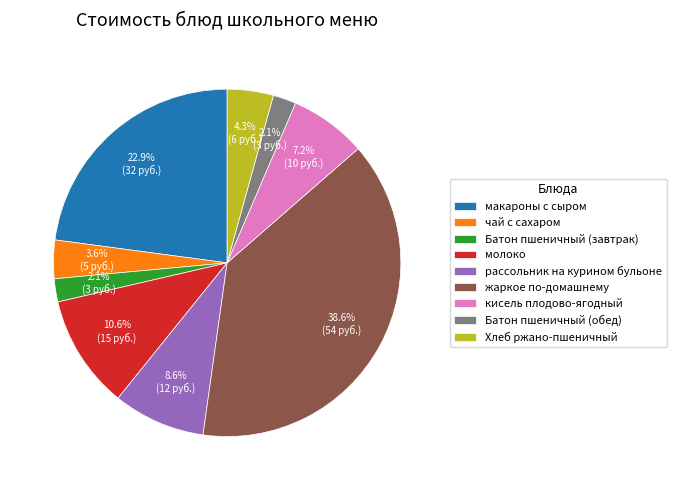

Count the number of slices in the pie.

9